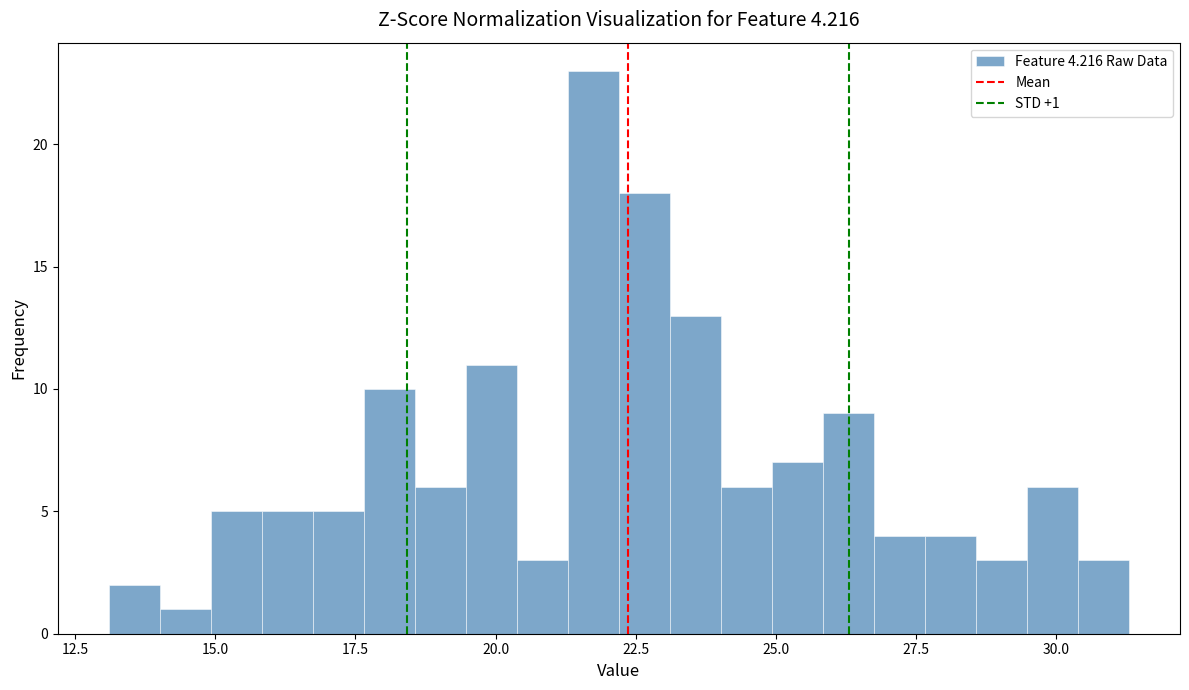

Read against the x-axis, roughly where is the centre of the tallest bar?

21.5